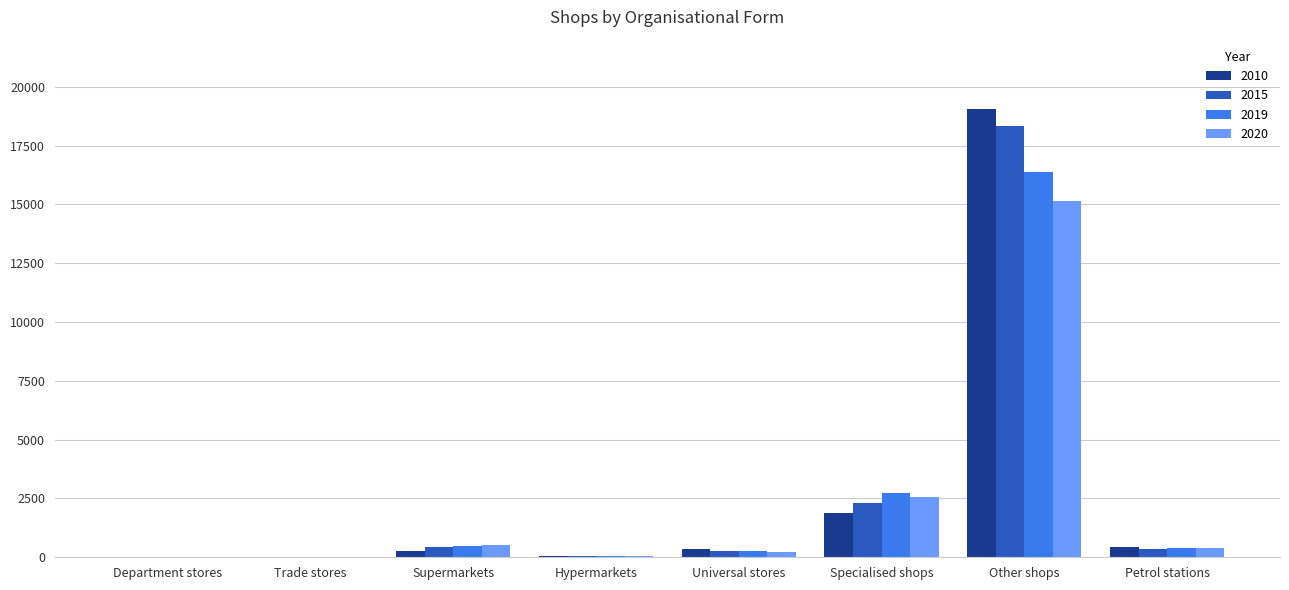

What is the greatest value displayed?

19045